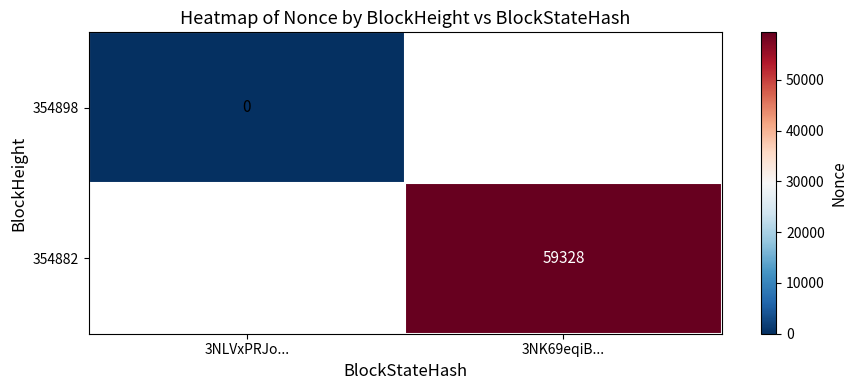

True or false: 354882 has a value of 59328 at 3NK69eqiB....

True